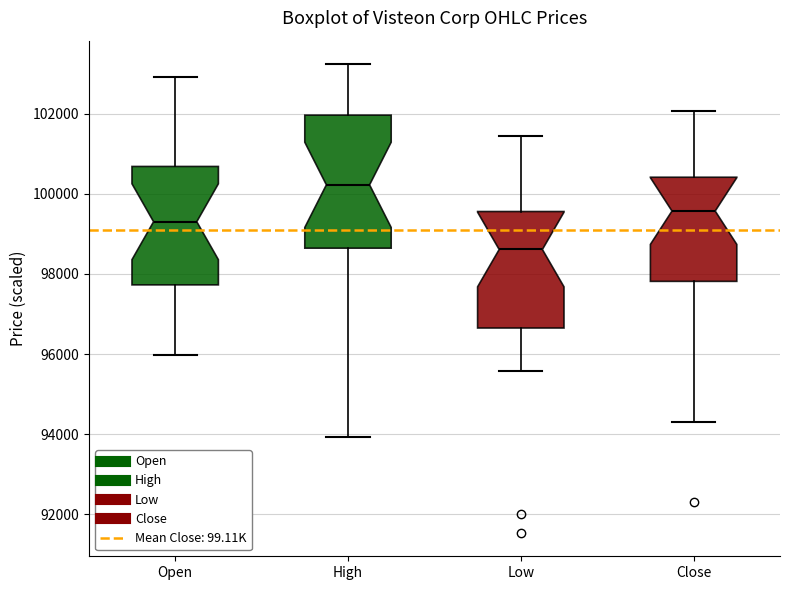

Comparing the boxes themselves (not the whiskers), which one is the tallest?

High